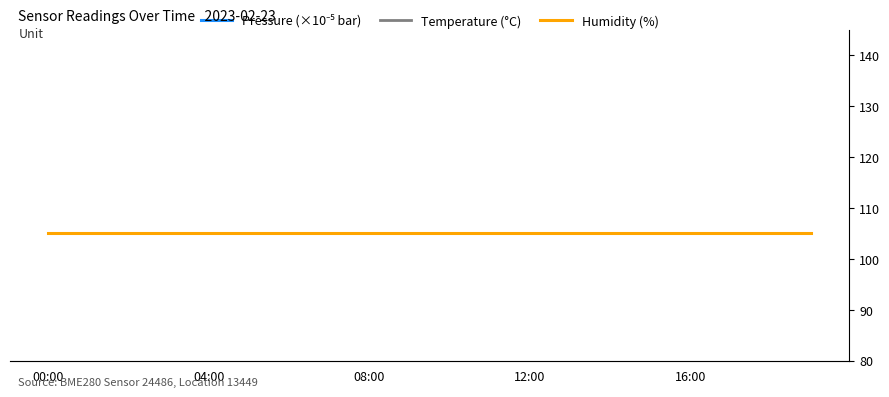

Reading left to right, list all the values displayed in this chart.

Pressure (×10⁻⁵ bar): 1.0	1.0	1.0	1.0	1.0	1.0	1.0	1.0	1.0	1.0	1.0	1.0	1.0	1.0	1.0	1.0	1.0	1.0	1.0	1.0
Temperature (°C): 8.9	8.8	8.8	8.7	8.7	8.7	8.6	8.6	8.5	8.5	8.5	8.6	8.7	8.7	8.8	8.8	8.8	8.8	8.8	8.8
Humidity (%): 105.0	105.0	105.0	105.0	105.0	105.0	105.0	105.0	105.0	105.0	105.0	105.0	105.0	105.0	105.0	105.0	105.0	105.0	105.0	105.0